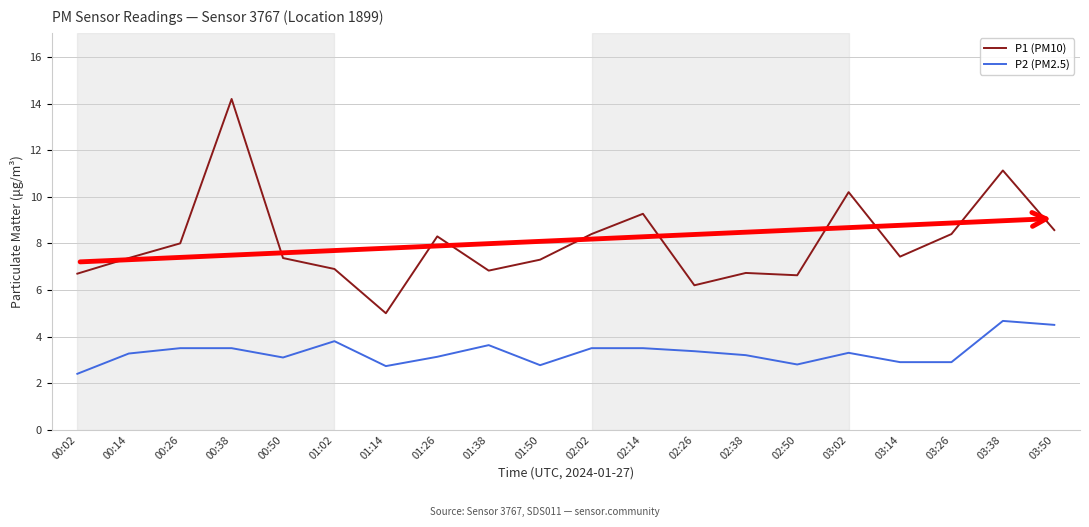

The value of P1 (PM10) at 00:02 is 11.3. True or false?

False